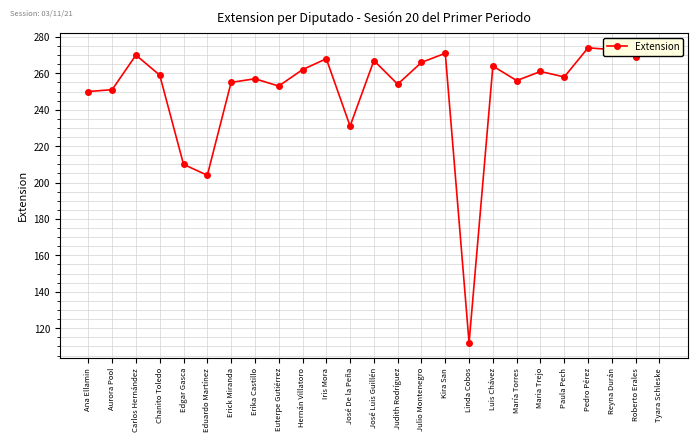

Is this an area chart (filled region under the line)?

No